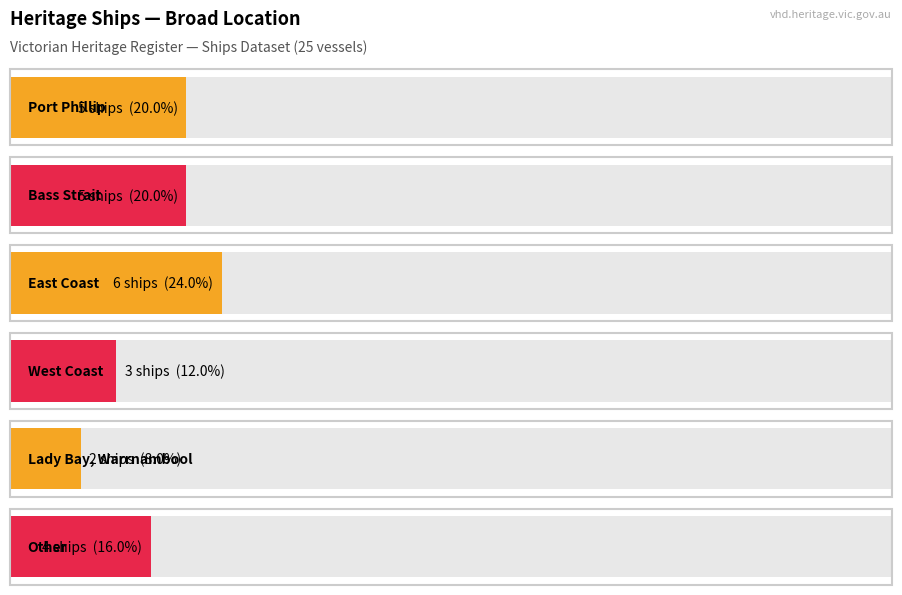

Which has a higher value, Port Phillip or Bass Strait?

Port Phillip